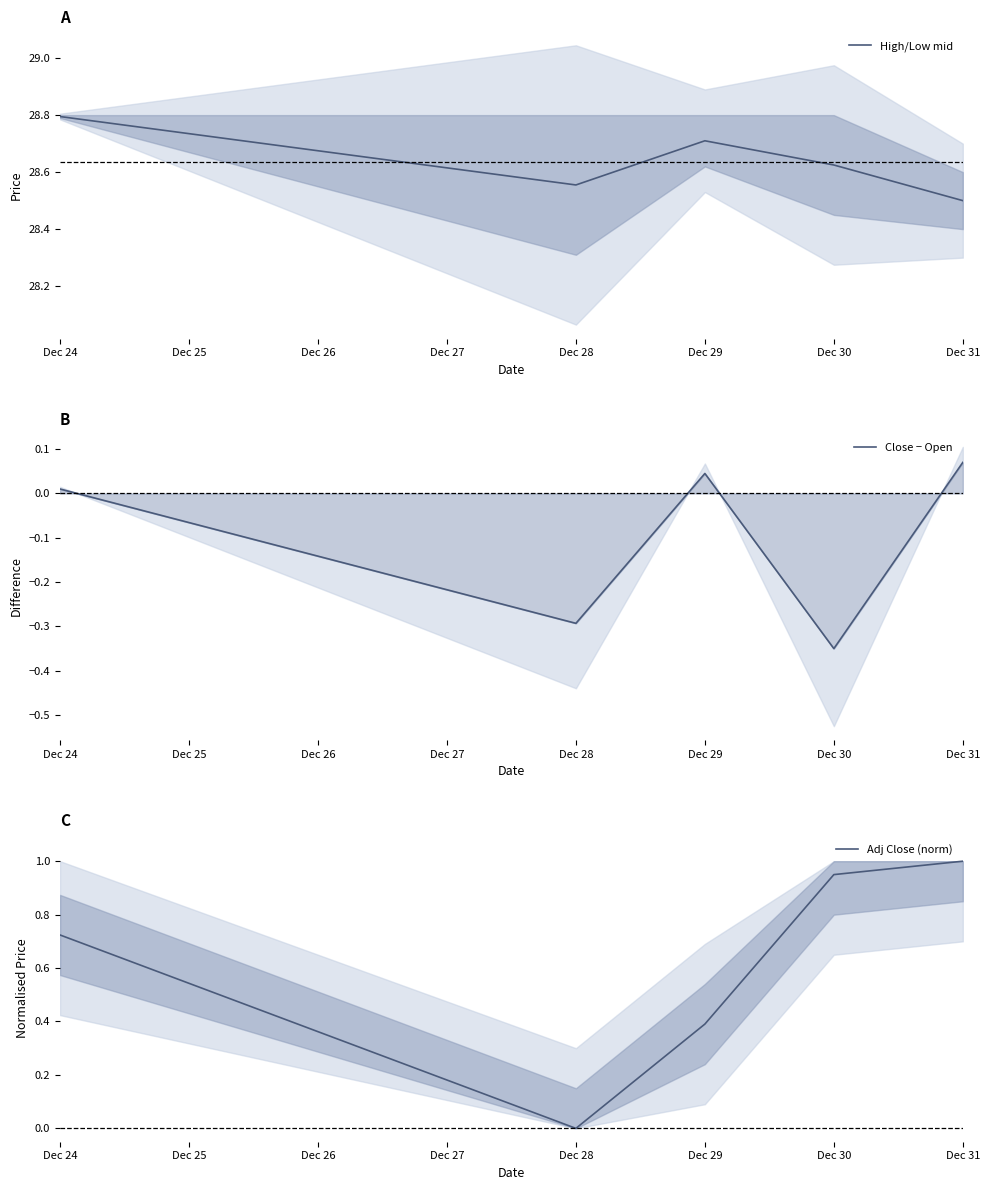

Is this an area chart (filled region under the line)?

No